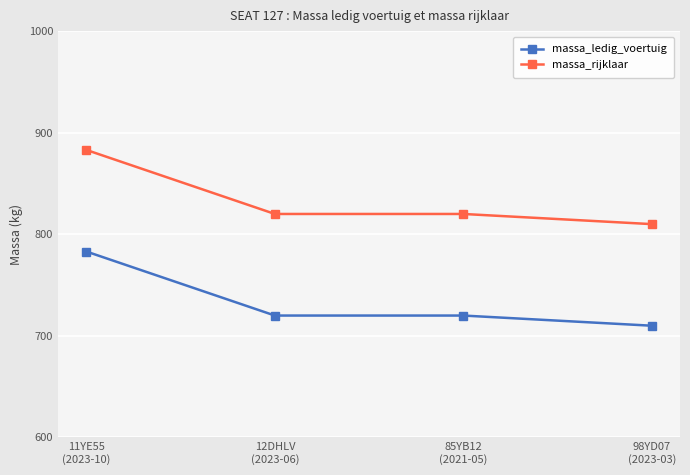

What is the difference between the maximum and minimum values in the massa_ledig_voertuig series?

73